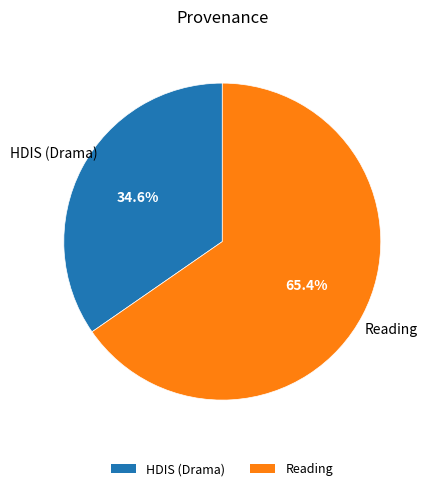

What is the ratio of the value at Reading to the value at HDIS (Drama)?

1.9